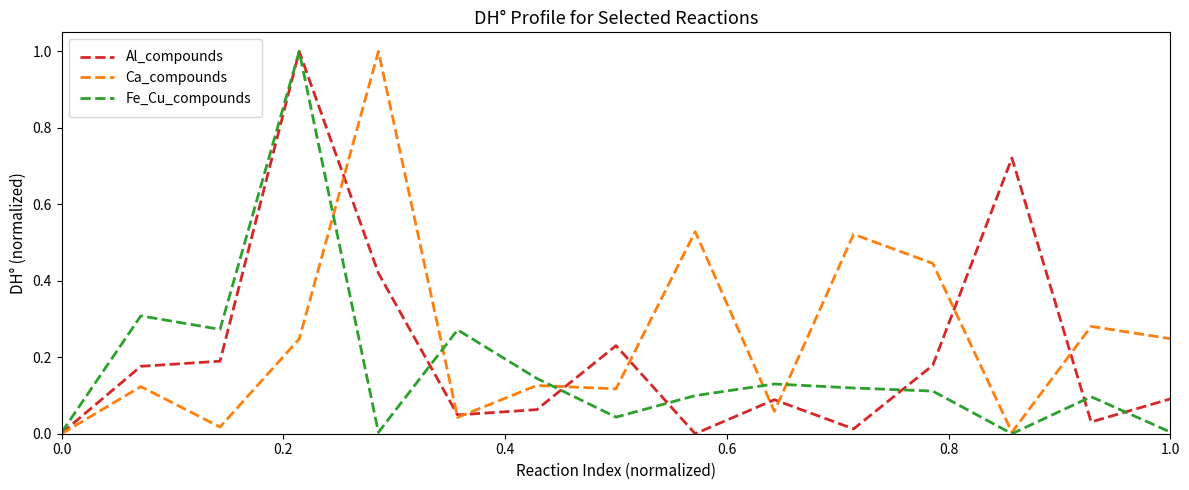

What is the maximum value shown in the chart?

1.0